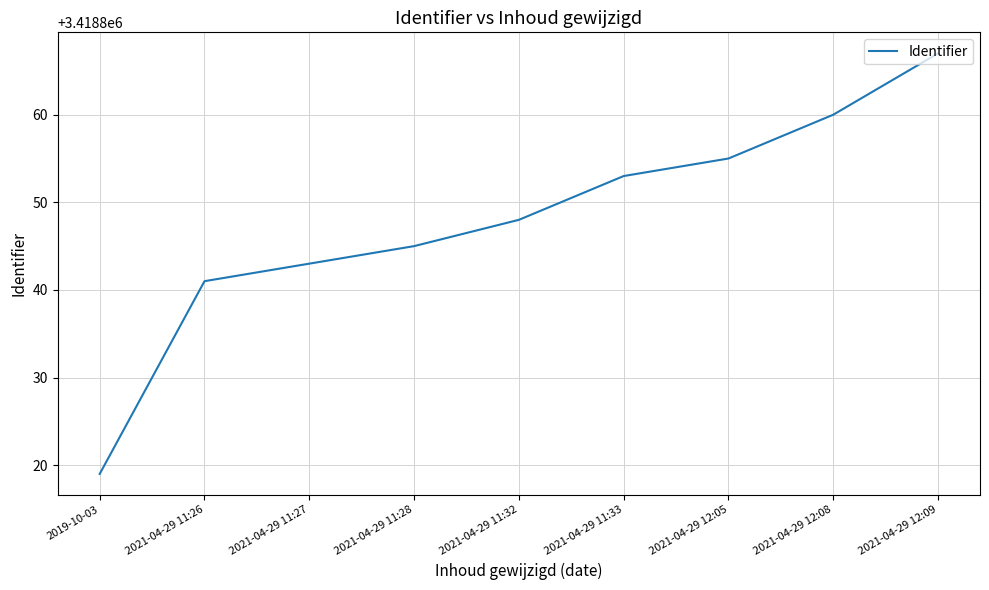

Reading left to right, extract all data points from this chart.

2019-10-03=3418819	2021-04-29 11:26=3418841	2021-04-29 11:27=3418843	2021-04-29 11:28=3418845	2021-04-29 11:32=3418848	2021-04-29 11:33=3418853	2021-04-29 12:05=3418855	2021-04-29 12:08=3418860	2021-04-29 12:09=3418867